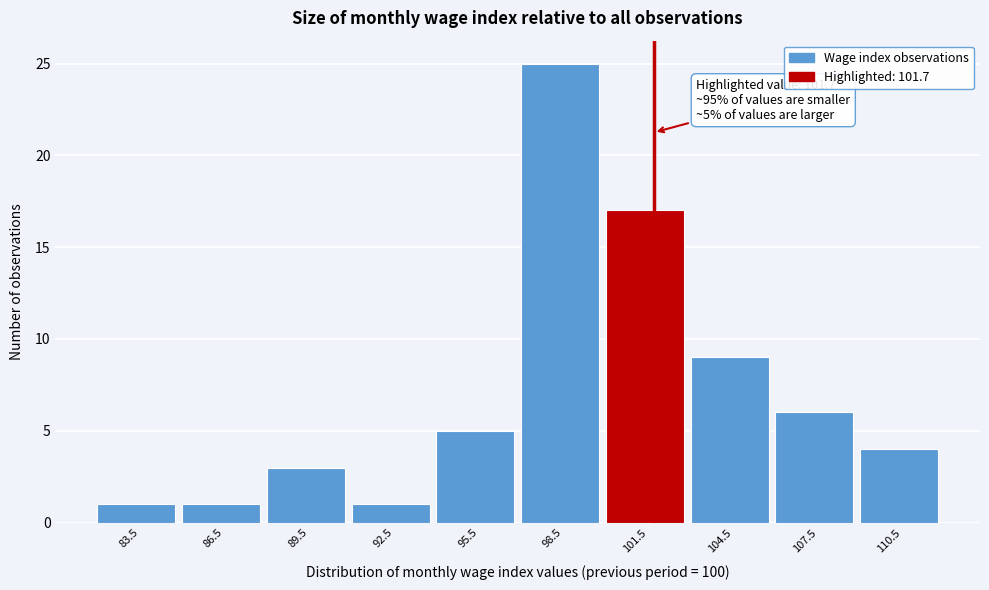

Which range on the x-axis has the tallest bar?

97 to 100